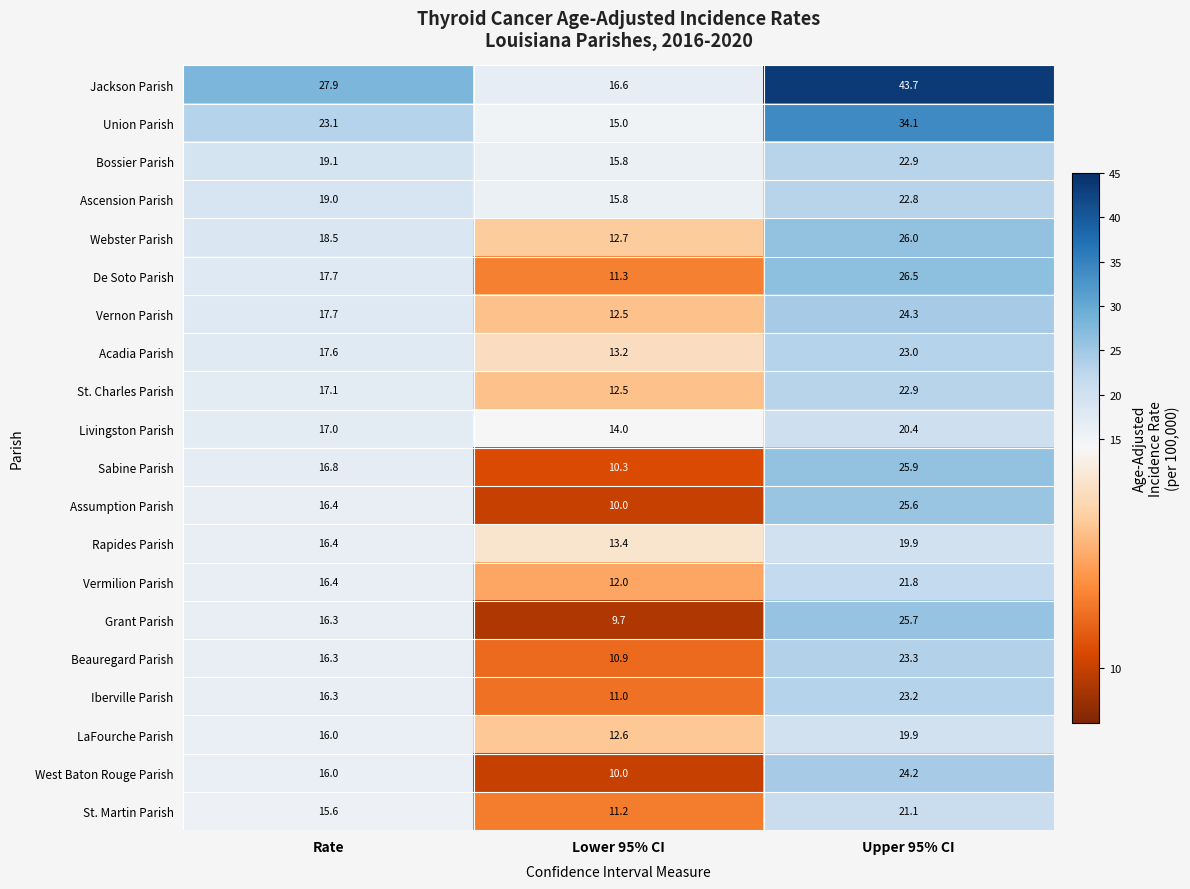

Rank the categories by Ascension Parish value from highest to lowest.

Upper 95% CI, Rate, Lower 95% CI